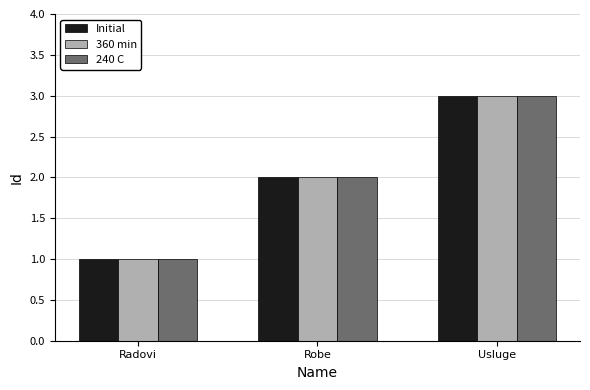

The value of Initial at Radovi is 1. True or false?

True